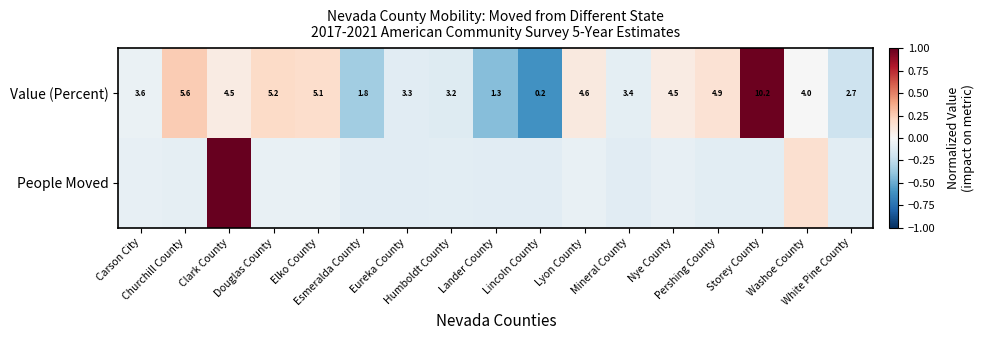

Which category has the lowest value in the Value (Percent) series?

Lincoln County